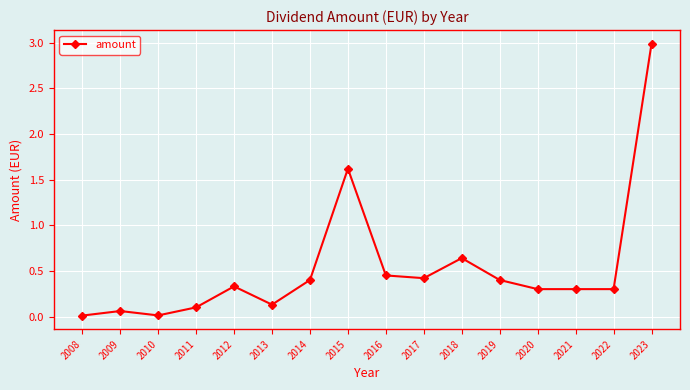

Which category has the highest value across all series?

2023